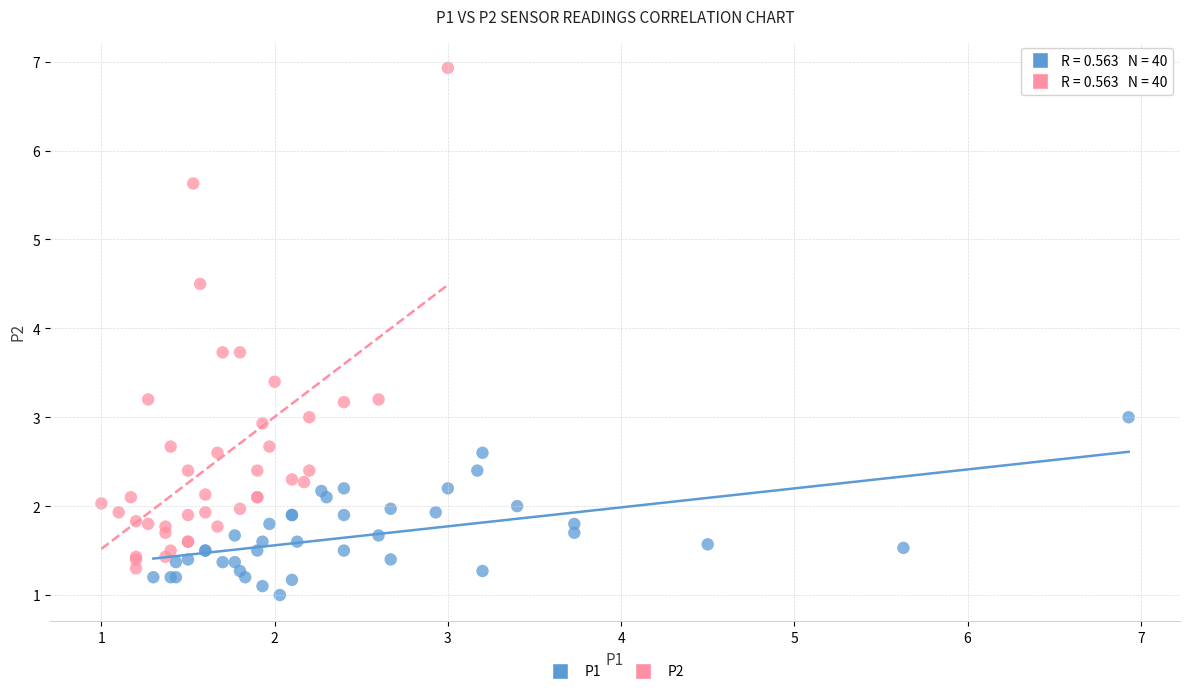

Which series has the widest spread of Y values?

P2